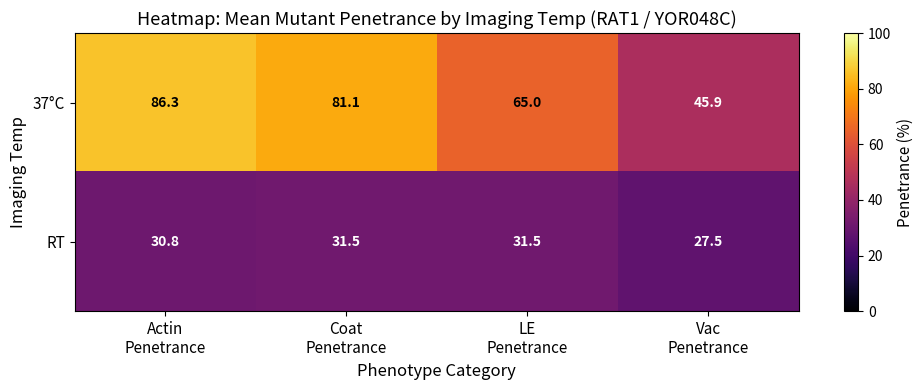

List the series in order of their peak value, lowest first.

RT, 37°C